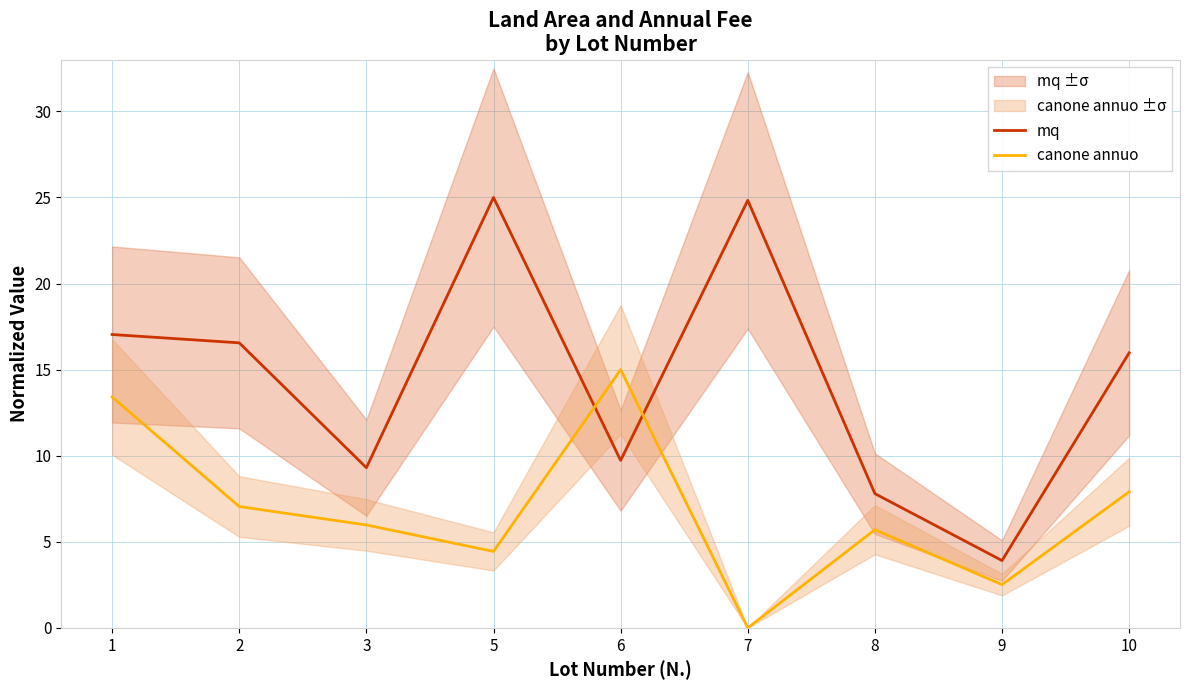

Reading left to right, what are all the values shown in this chart?

mq: 1=17.0	2=16.6	3=9.3	5=25.0	6=9.7	7=24.8	8=7.8	9=3.9	10=16.0
canone annuo: 1=13.4	2=7.0	3=6.0	5=4.4	6=15.0	7=0.0	8=5.7	9=2.5	10=7.9